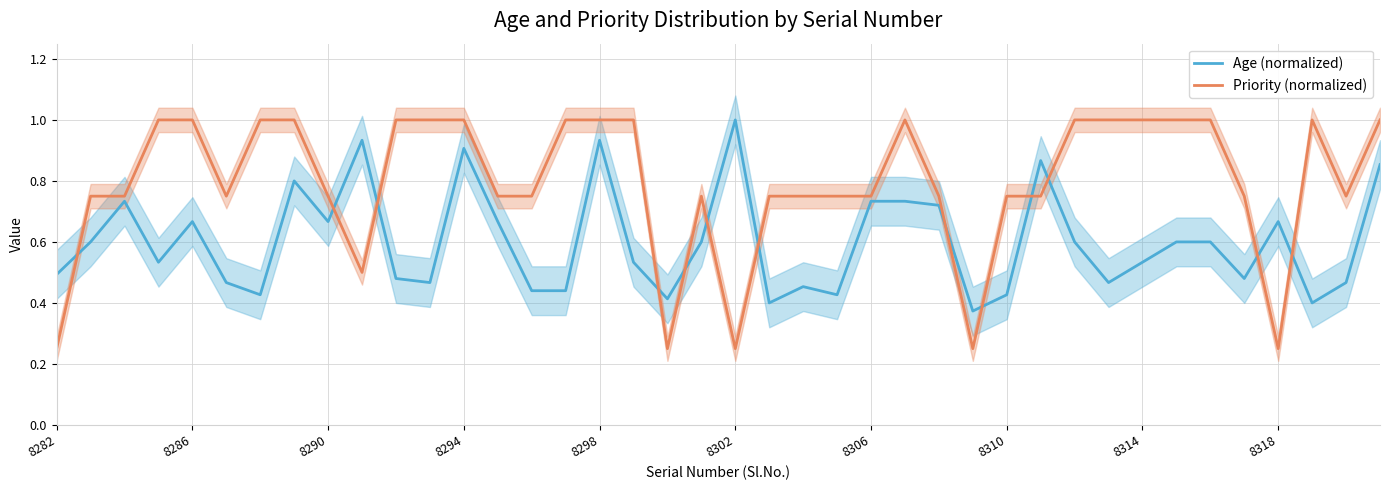

What is the smallest value displayed?

0.2